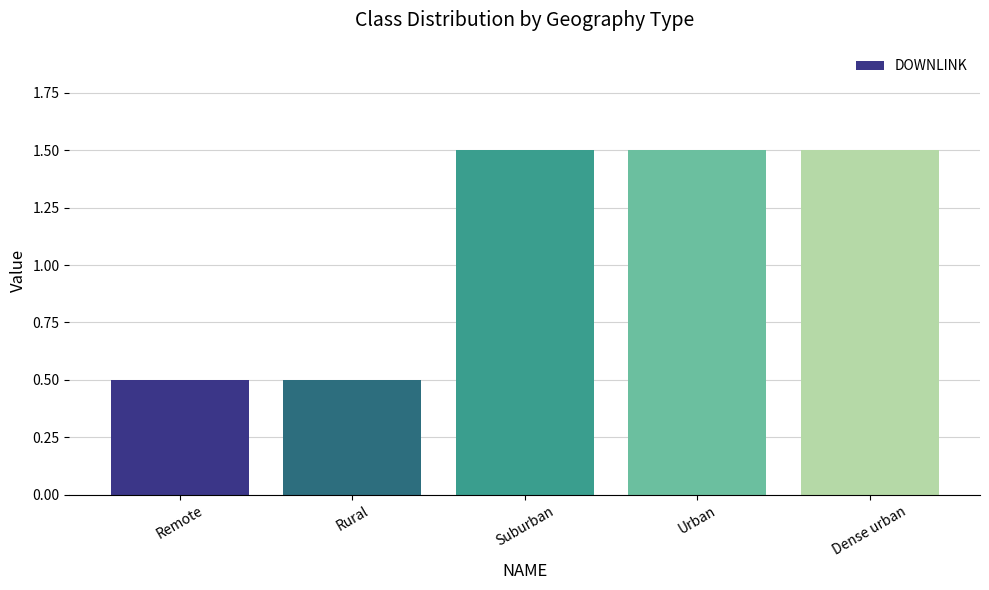

How many values exceed 1?

3